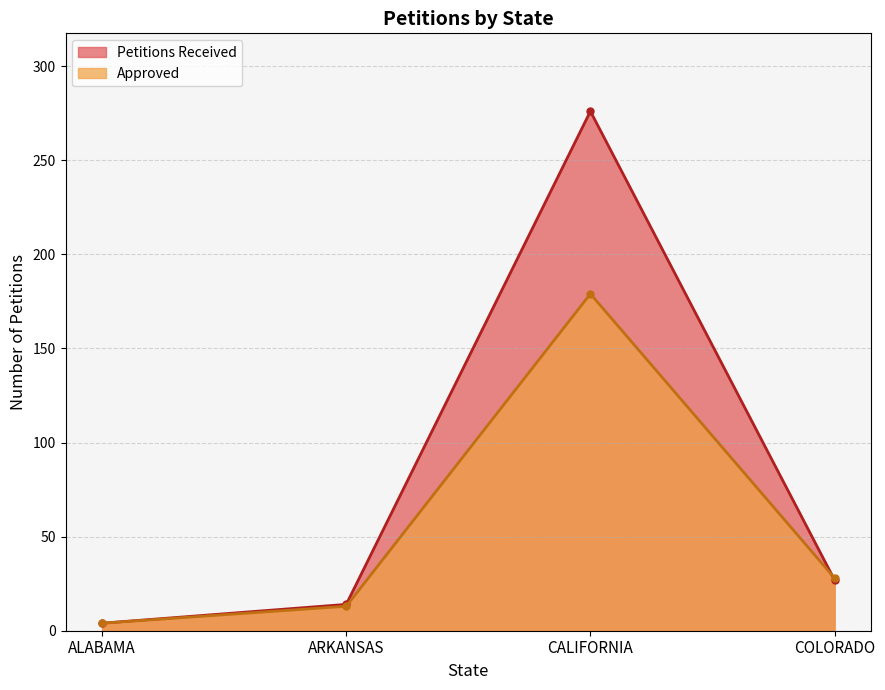

Which series changed the most between ARKANSAS and CALIFORNIA?

Petitions Received